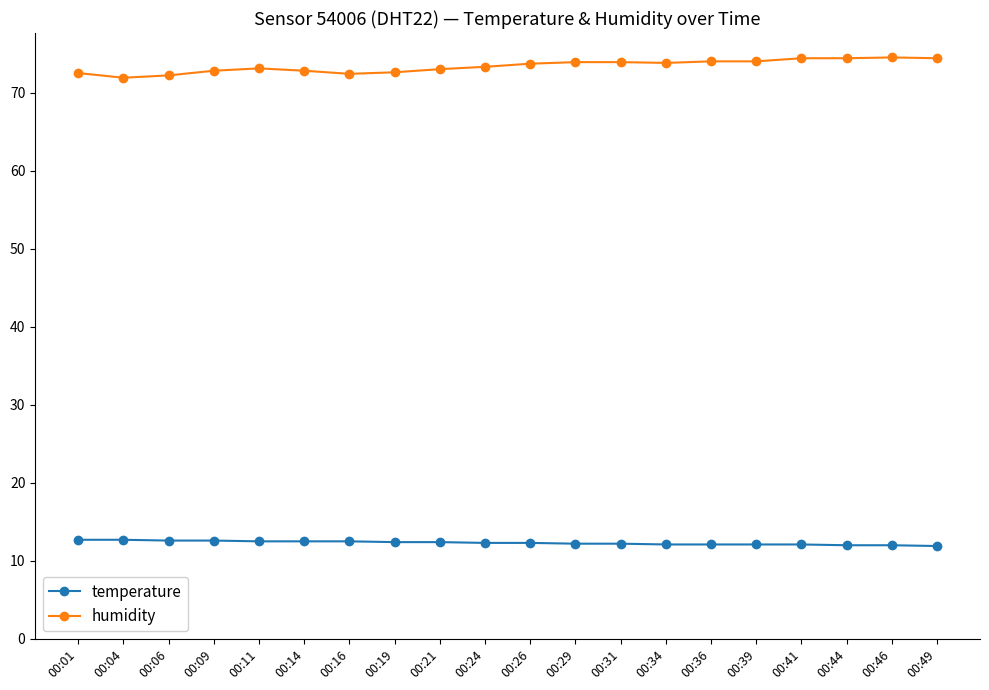

True or false: humidity and temperature cross at least once.

False